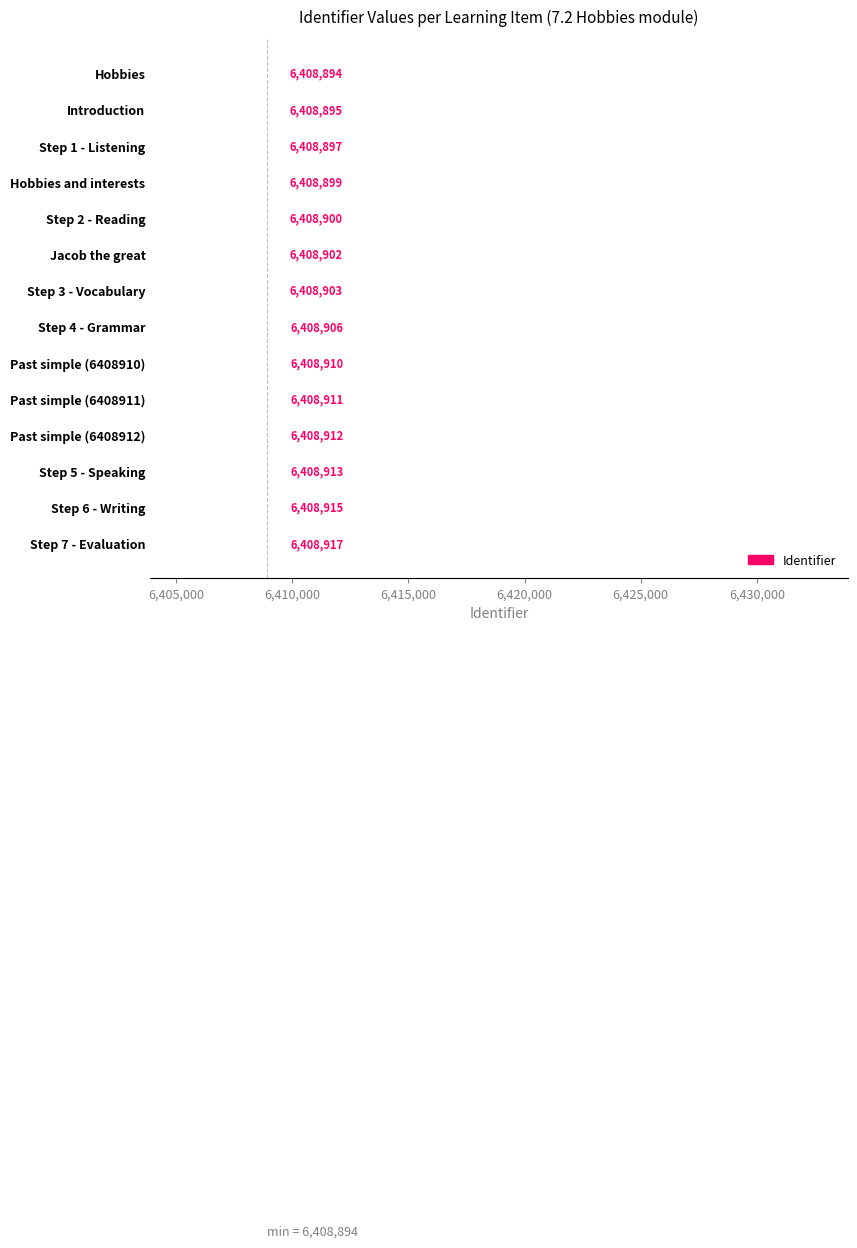

Between Step 1 - Listening and Step 2 - Reading, which is larger?

Step 2 - Reading